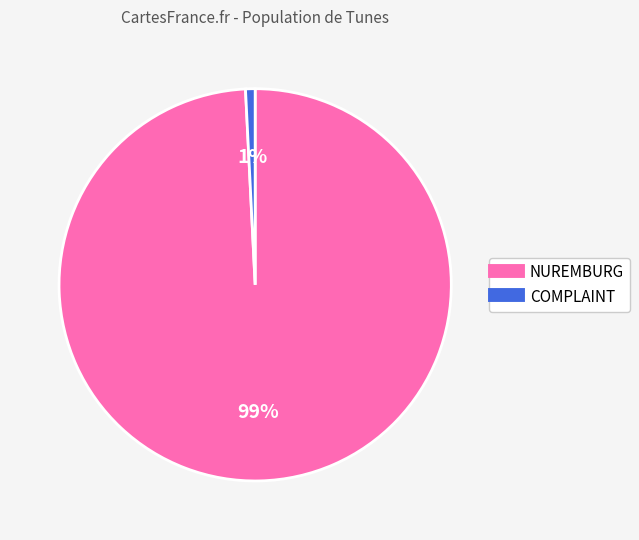

True or false: NUREMBURG accounts for 89% of the total.

False